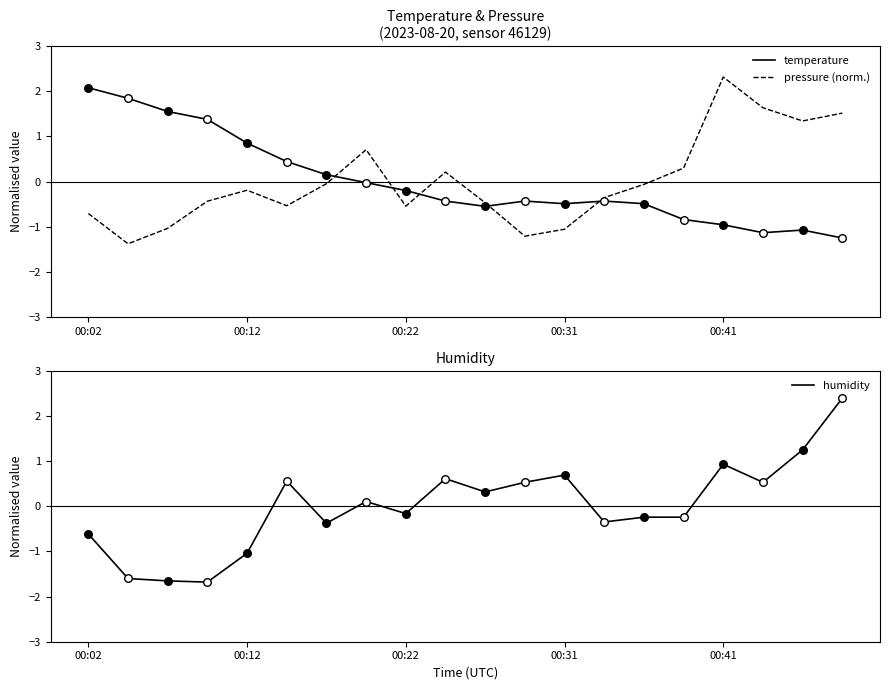

Is the value of humidity at 14 greater than the value of pressure (norm.) at 6?

No